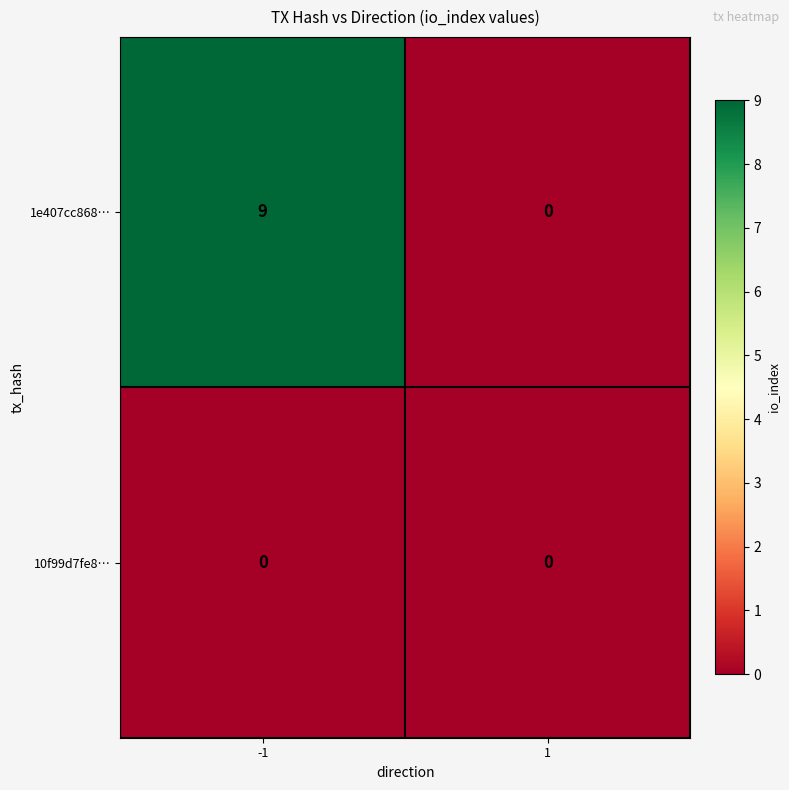

The value of 1e407cc868… at -1 is 15. True or false?

False